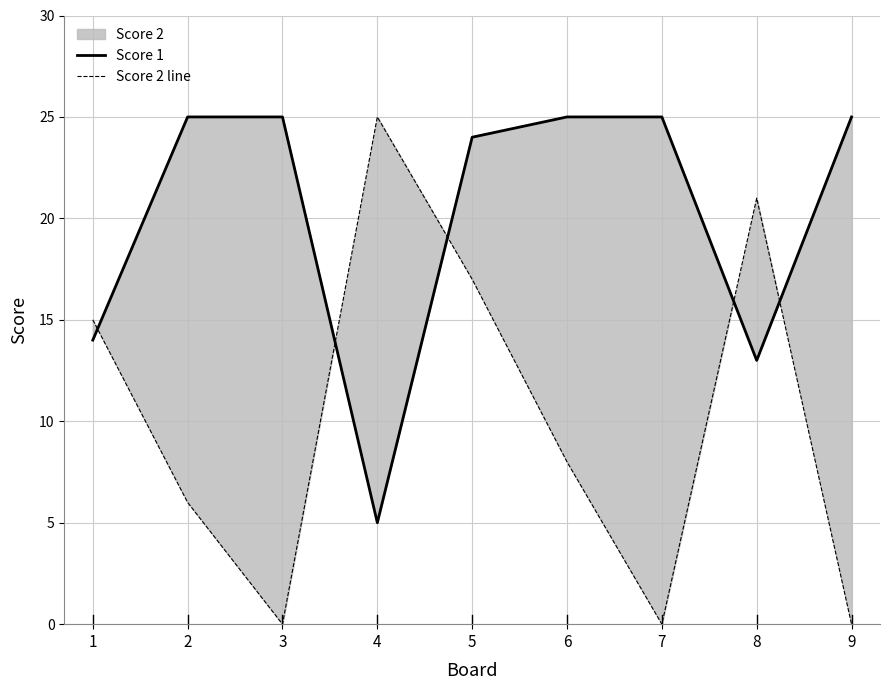

Reading left to right, transcribe all the data shown in this chart.

Score 1: 1=14	2=25	3=25	4=5	5=24	6=25	7=25	8=13	9=25
Score 2 line: 1=15	2=6	3=0	4=25	5=17	6=8	7=0	8=21	9=0